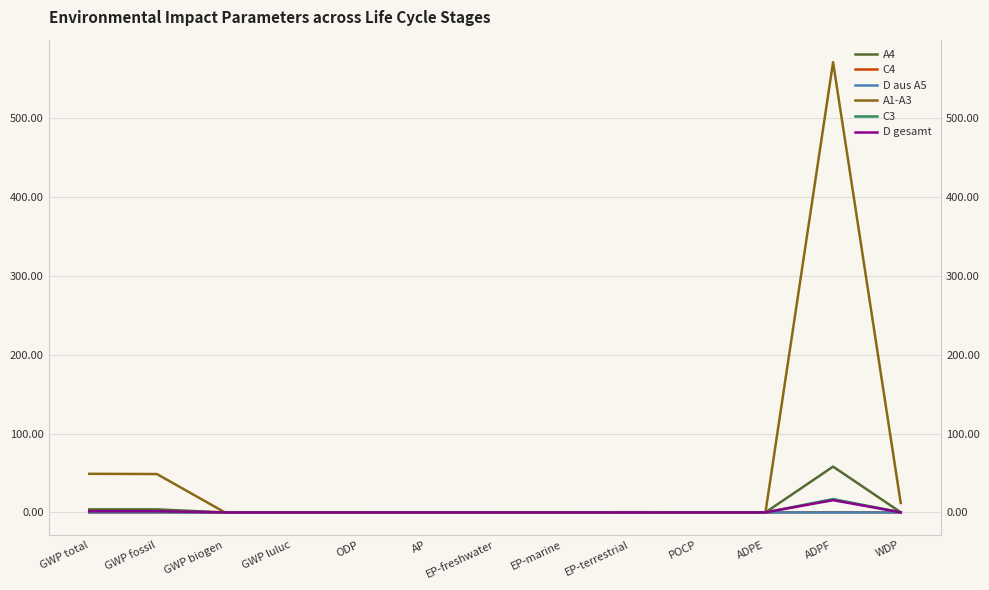

How many values in the D aus A5 series are below 0?

12